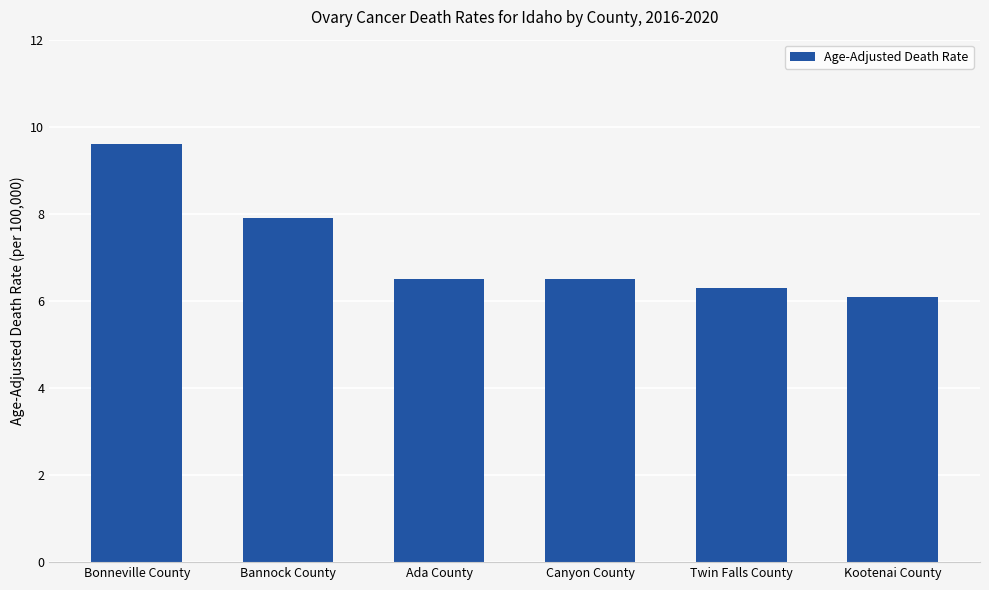

What is the ratio of the value at Bonneville County to the value at Twin Falls County?

1.5